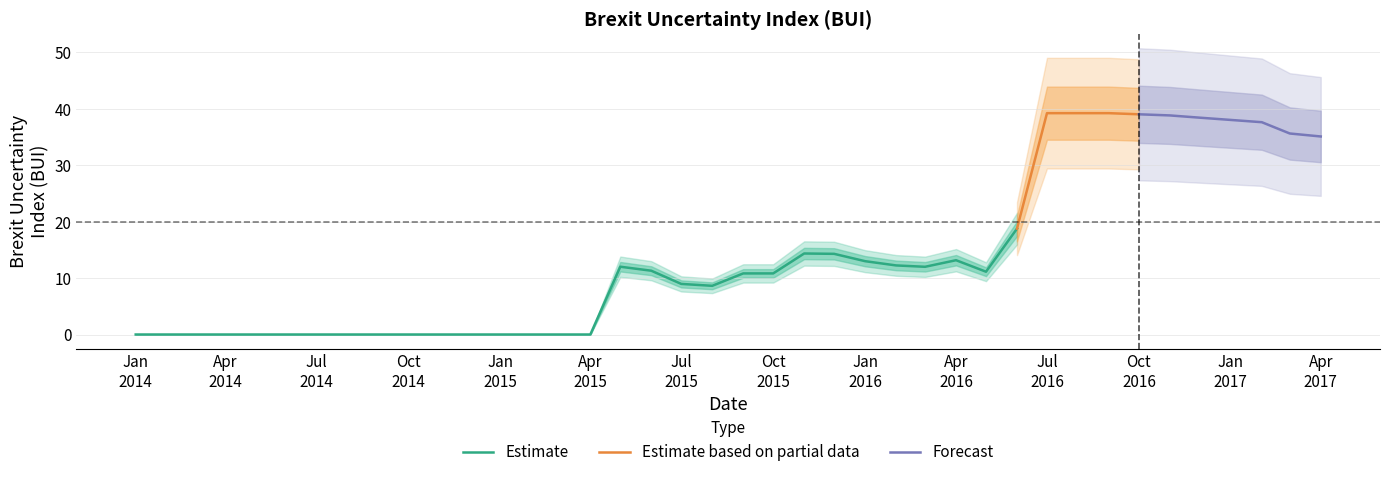

Which has a higher value, 2015-01-01 or 2016-10-01?

2016-10-01